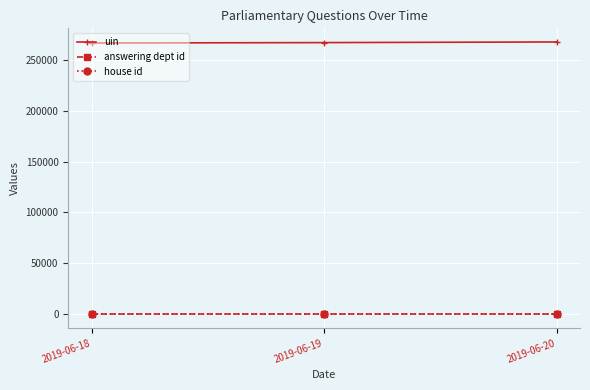

What is the value of the answering dept id point at the 2nd from the left?

27